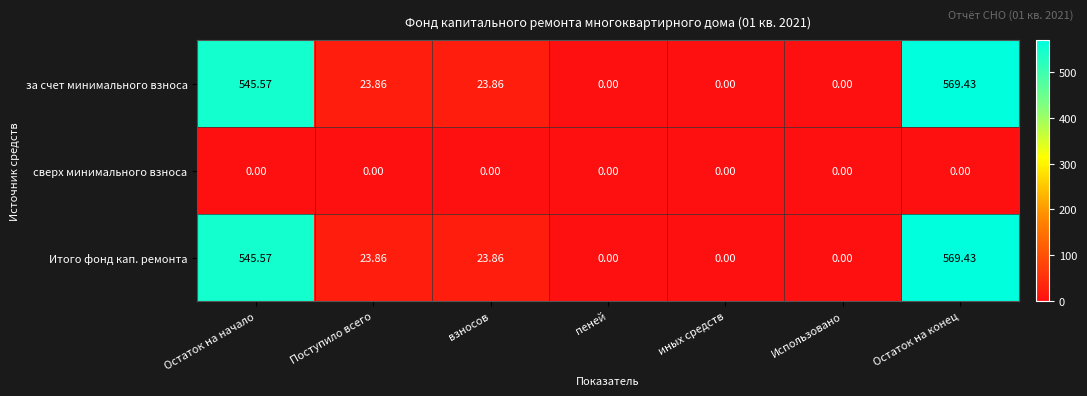

What is the total value across all series at взносов?

47.7